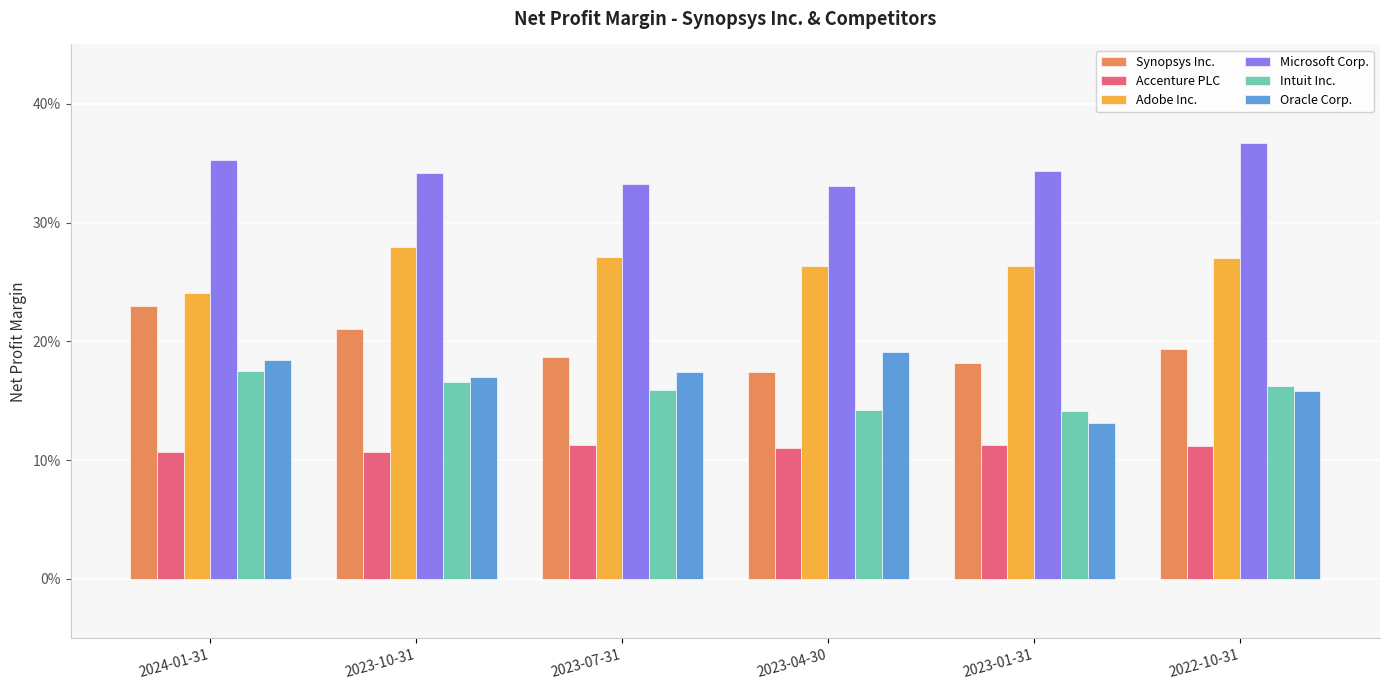

Does the chart contain any negative values?

No